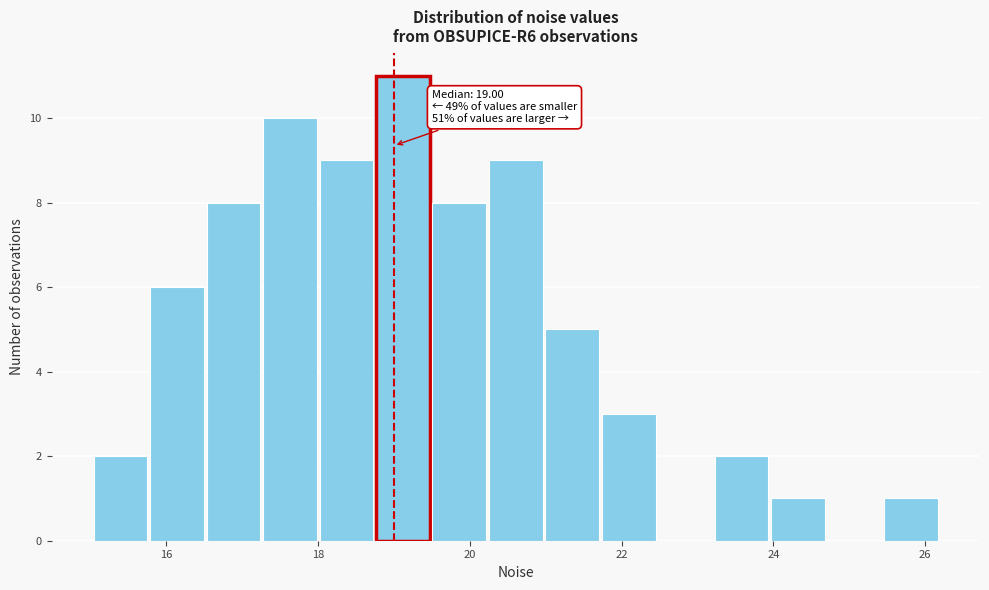

Read against the x-axis, roughly where is the centre of the tallest bar?

19.2